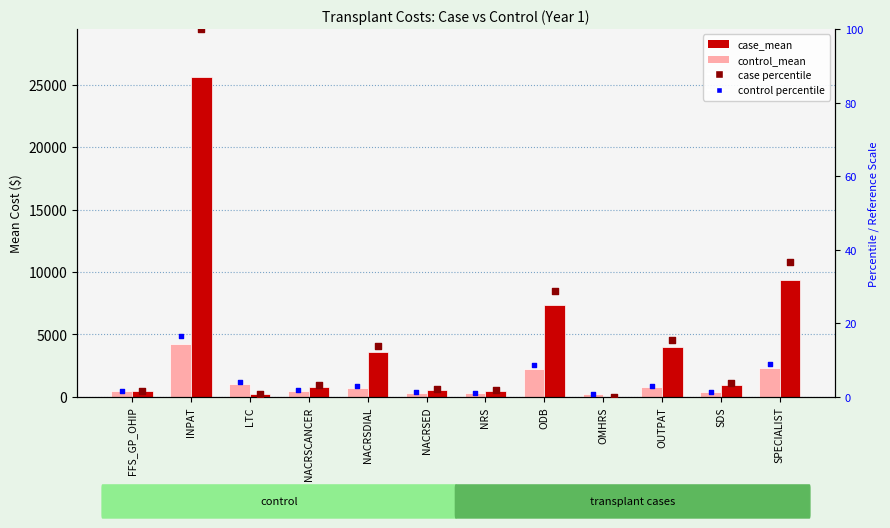

At which category is the sum across all series the highest?

INPAT